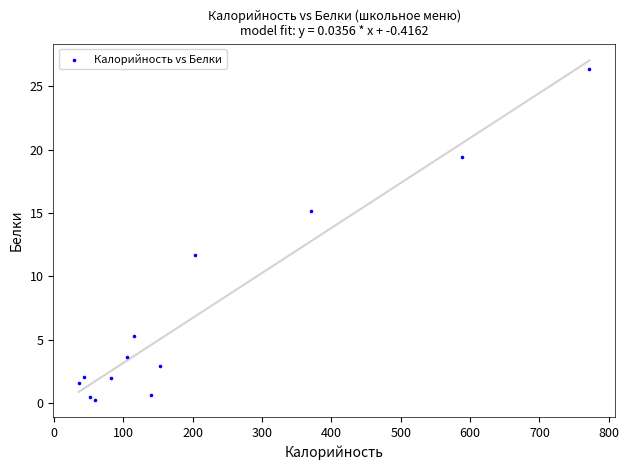

What Y value in the scatter plot is closest to 13?

11.7